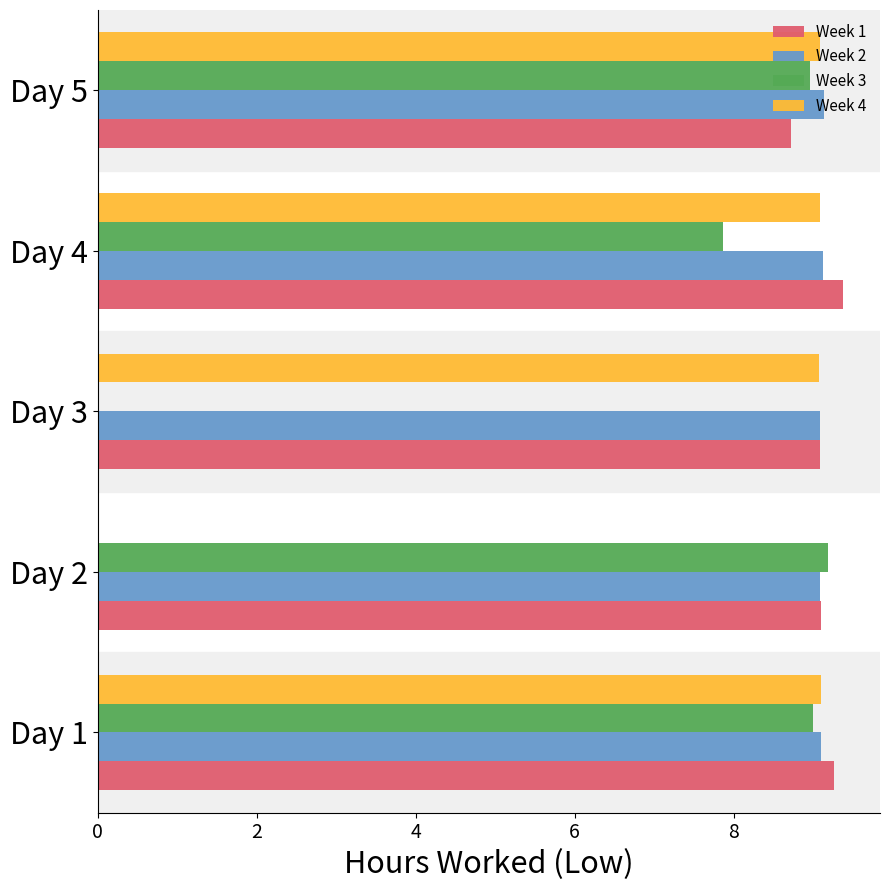

What is the sum of all Week 2 values?

45.5